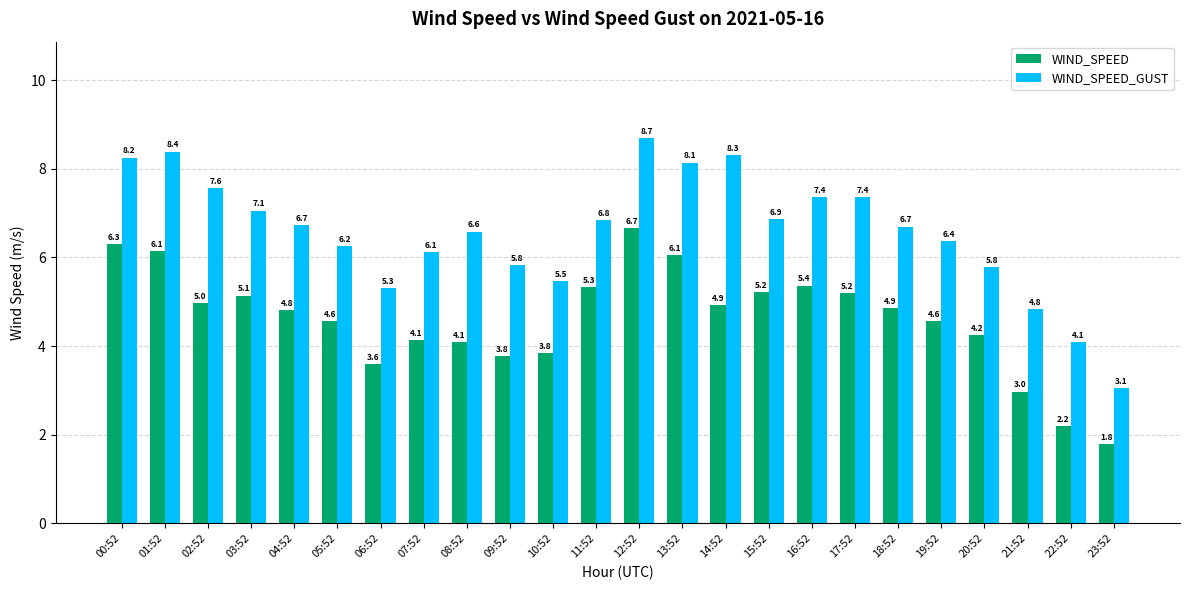

Rank the series by their average value, from lowest to highest.

WIND_SPEED, WIND_SPEED_GUST